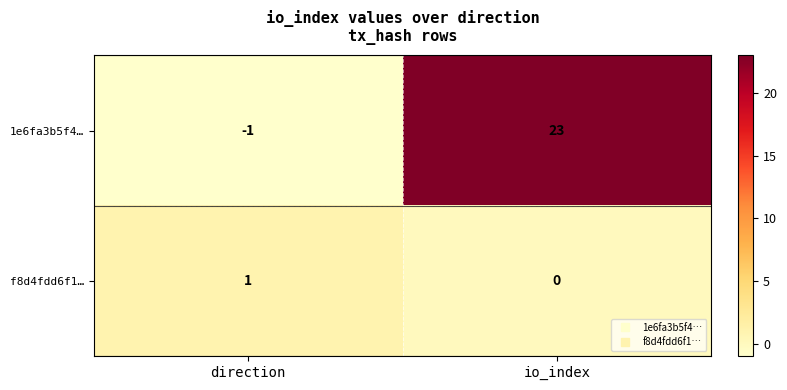

Reading left to right, transcribe all the data shown in this chart.

1e6fa3b5f4…: -1	23
f8d4fdd6f1…: 1	0